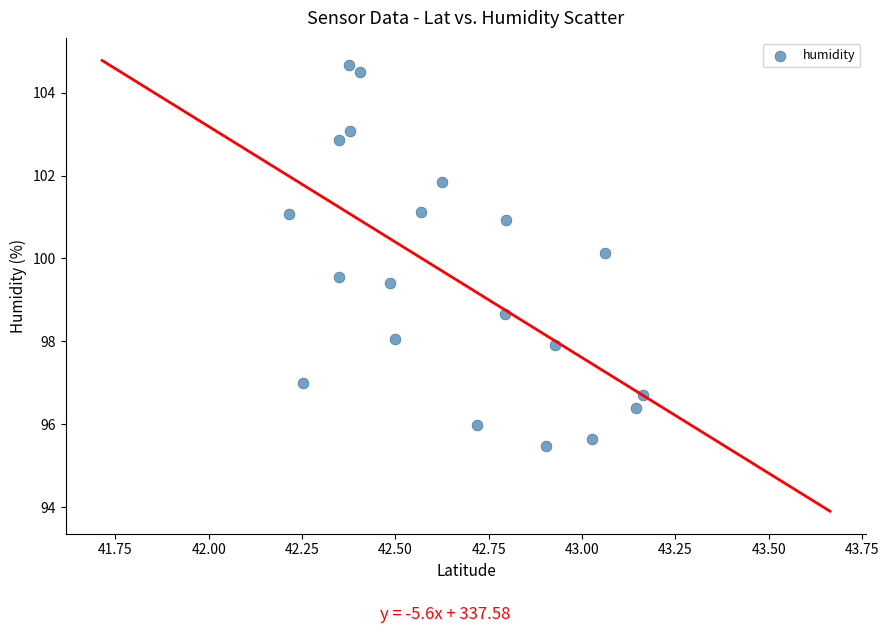

What is the range of X values (max minus min)?

0.9